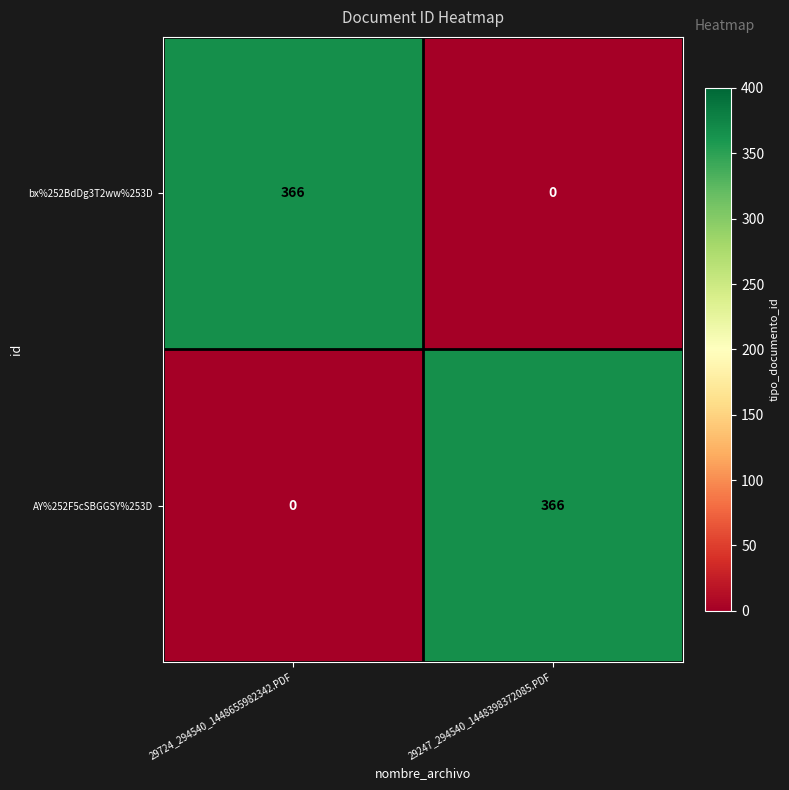

What is the difference between the bx%252BdDg3T2ww%253D values at 29724_294540_1448655982342.PDF and 29247_294540_1448398372085.PDF?

366